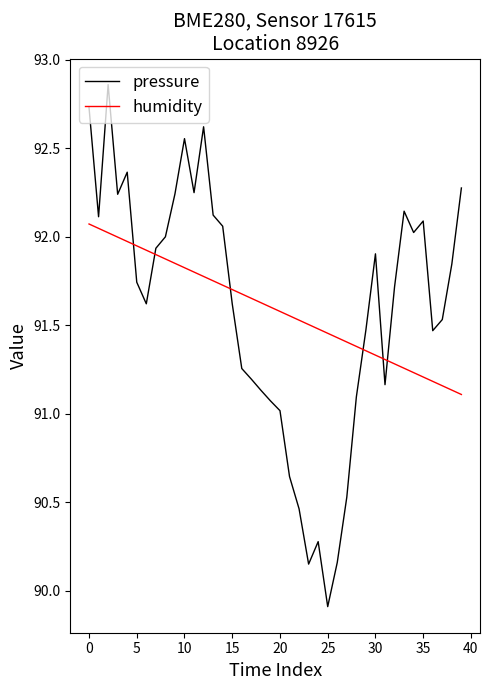

Which series has the widest spread of values?

pressure